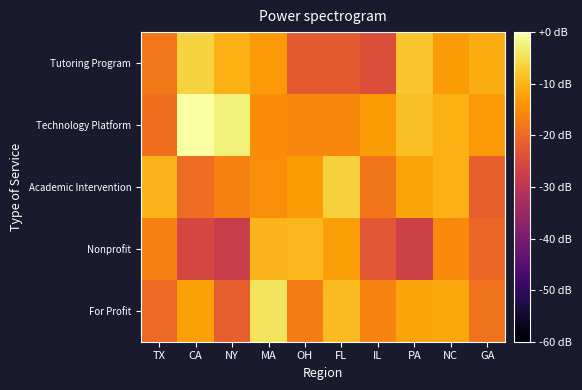

At NY, list the series in order from smallest to largest.

Nonprofit, For Profit, Academic Intervention, Tutoring Program, Technology Platform